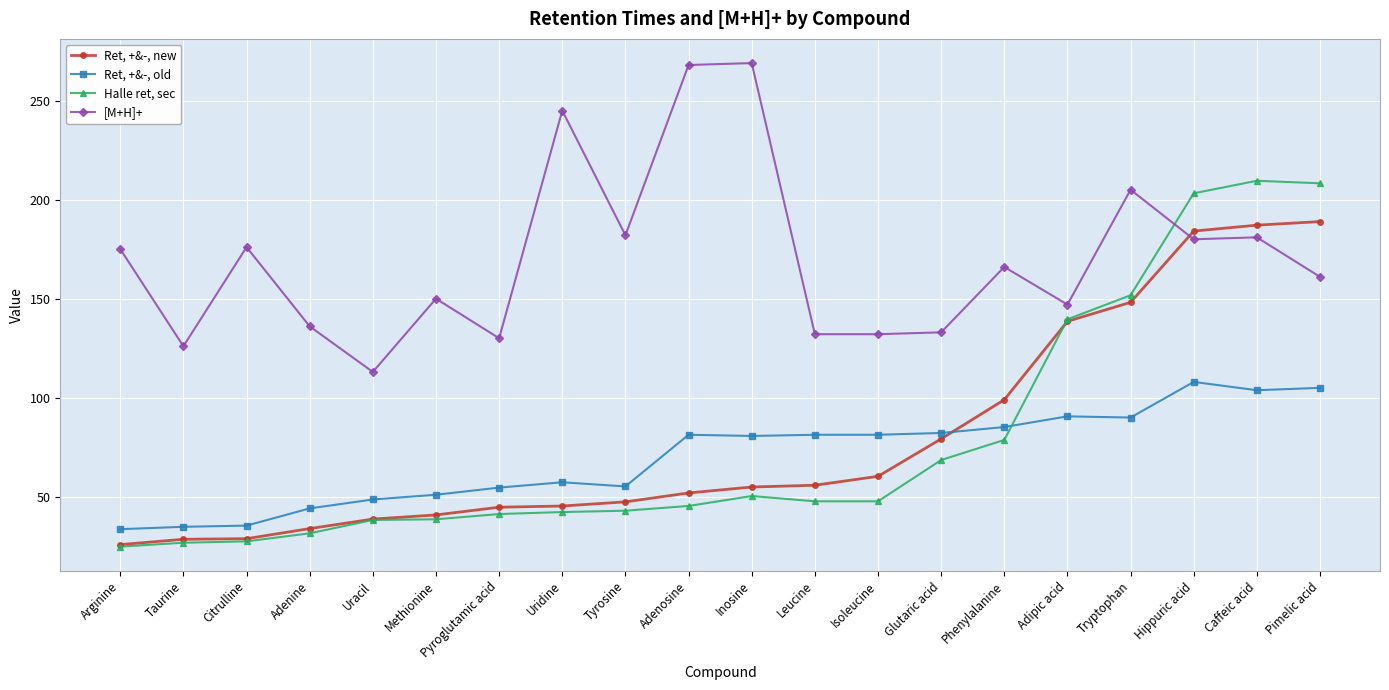

What value does the [M+H]+ series have at Adenosine?

268.1